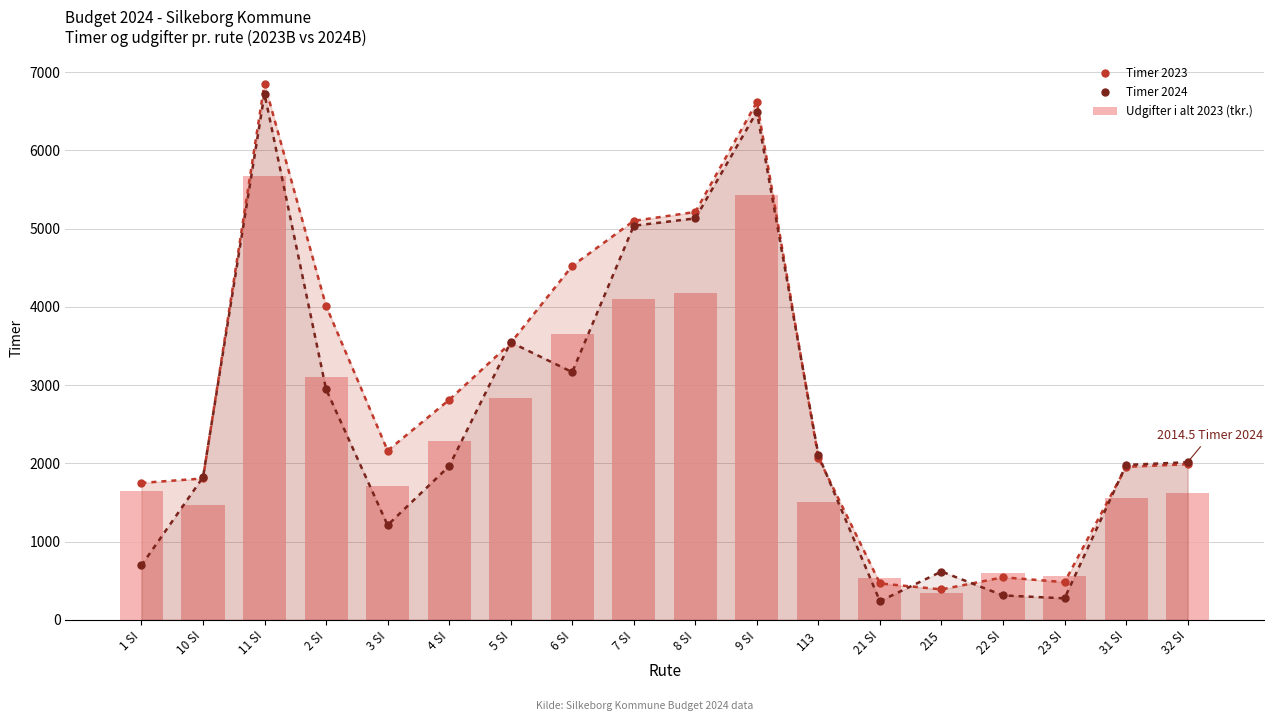

What is the greatest value displayed?

6855.6